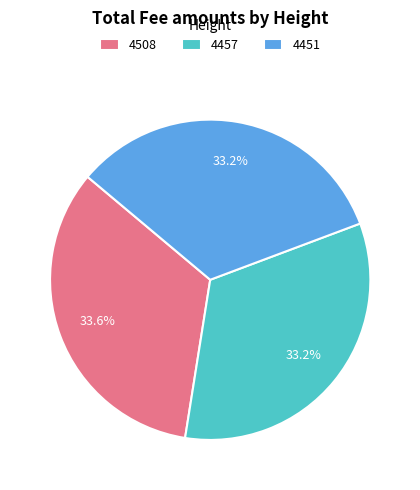

To the nearest percent, what percentage of the pie is 4508?

34%